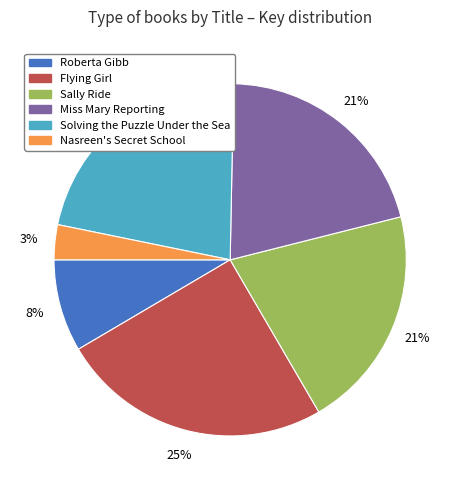

Between Miss Mary Reporting and Roberta Gibb, which is larger?

Miss Mary Reporting